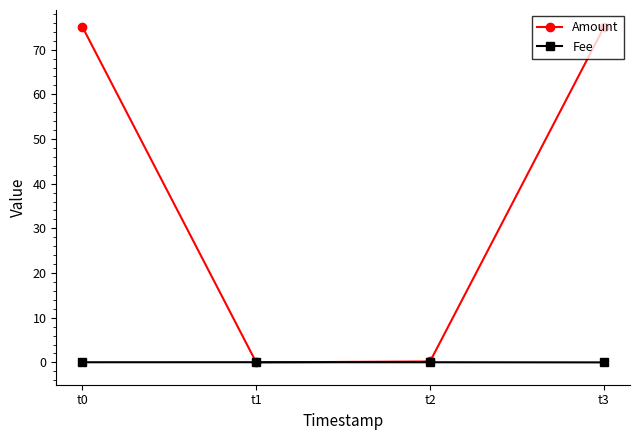

What is the maximum value shown in the chart?

75.1